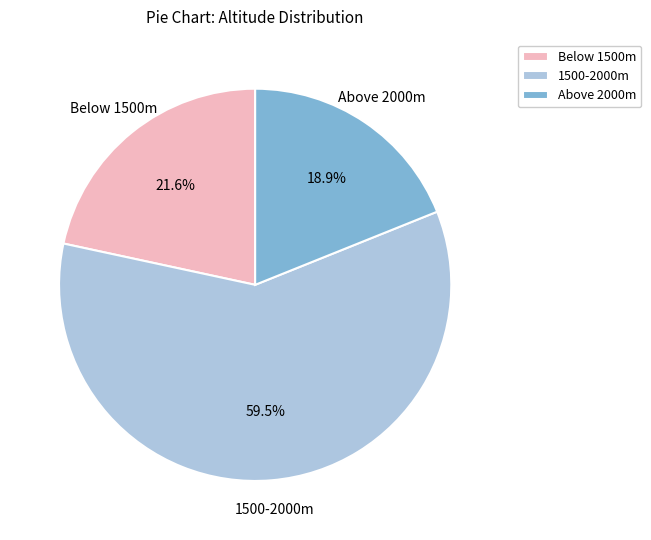

What percentage do 1500-2000m and Below 1500m together represent?

81.1%